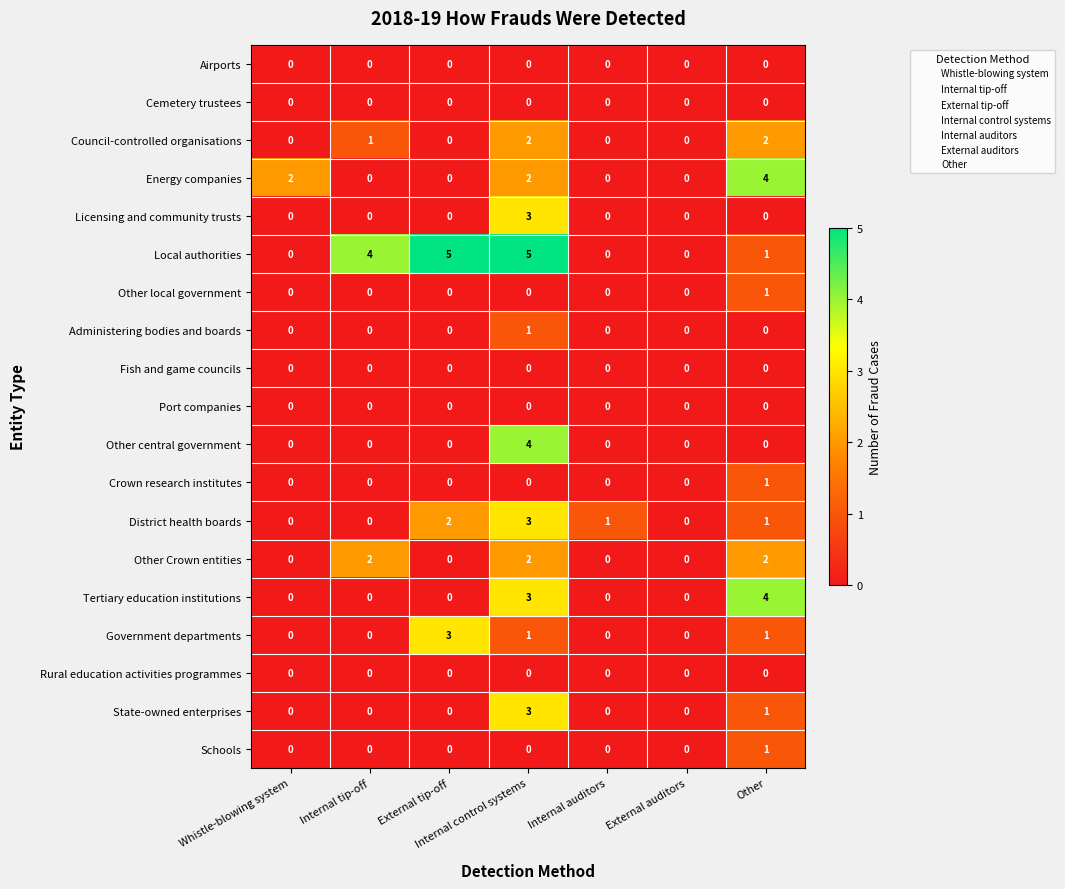

Is it true that Rural education activities programmes equals 0 at Whistle-blowing system?

True